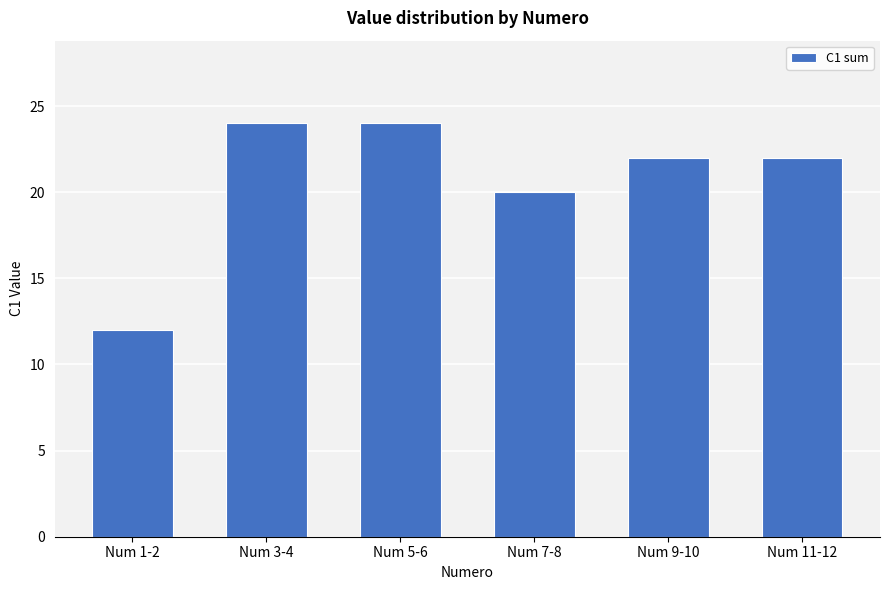

What is the change in value from Num 3-4 to Num 7-8?

-4